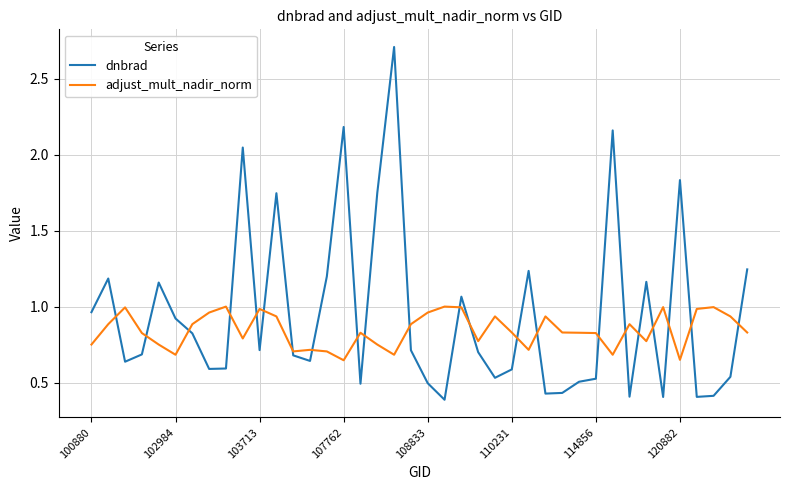

True or false: dnbrad and adjust_mult_nadir_norm cross at least once.

True